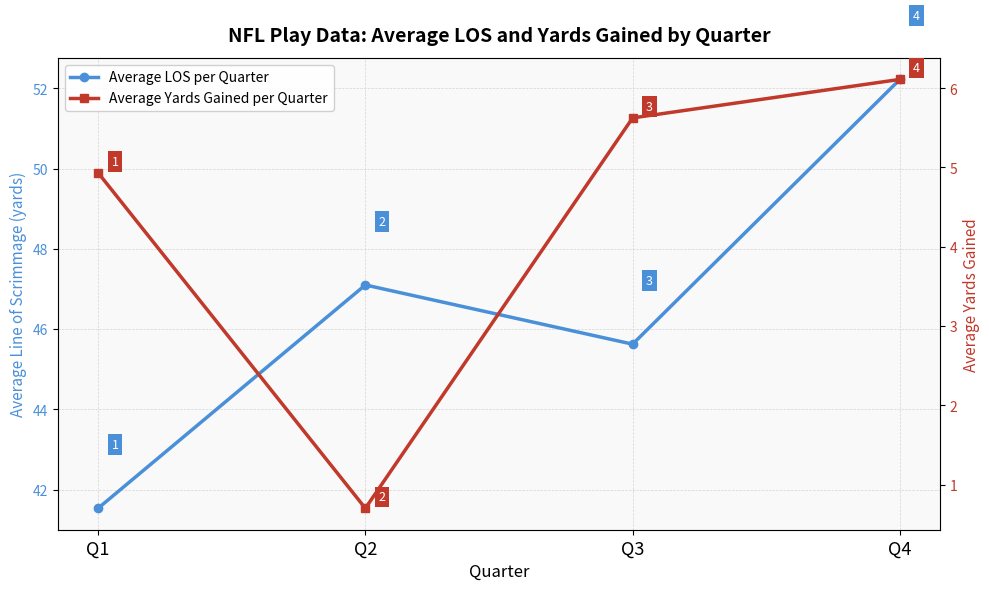

Which series has the largest range (max minus min)?

Average LOS per Quarter